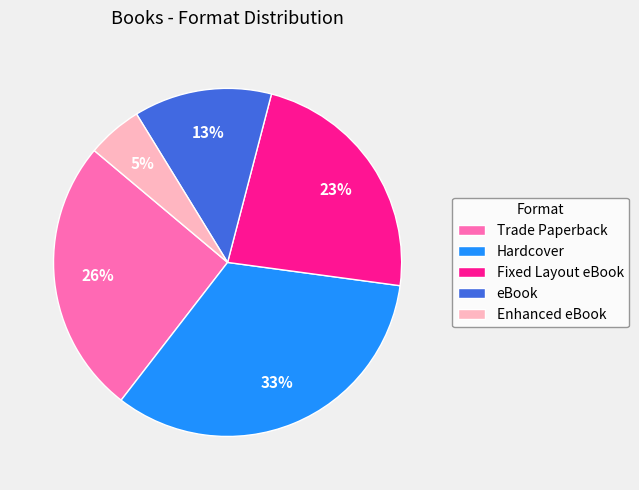

Combined, do Trade Paperback and eBook account for over 50%?

No